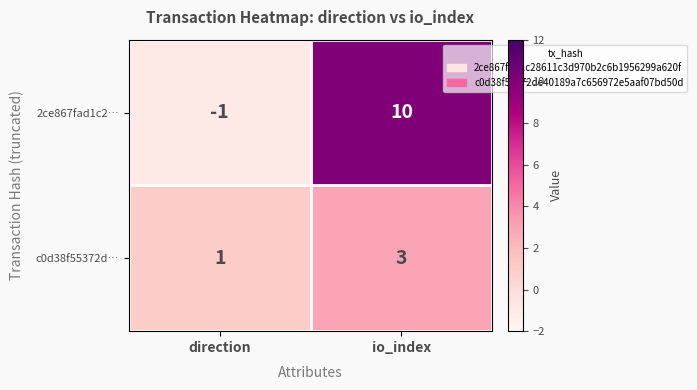

At how many categories does at least one series exceed 5?

1